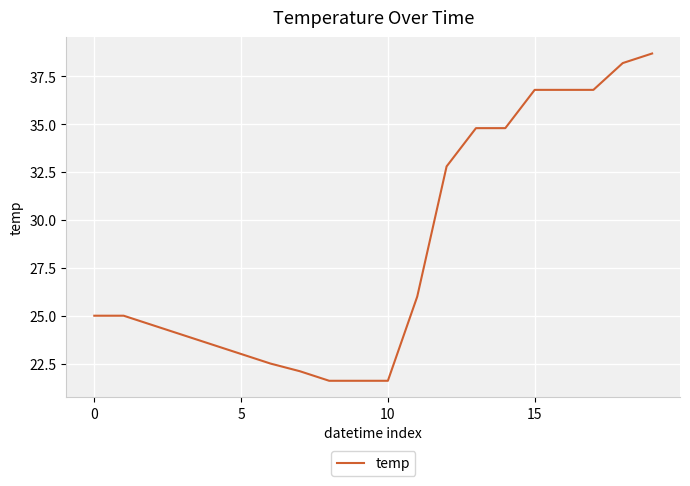

What is the difference between the maximum and minimum values?

17.1